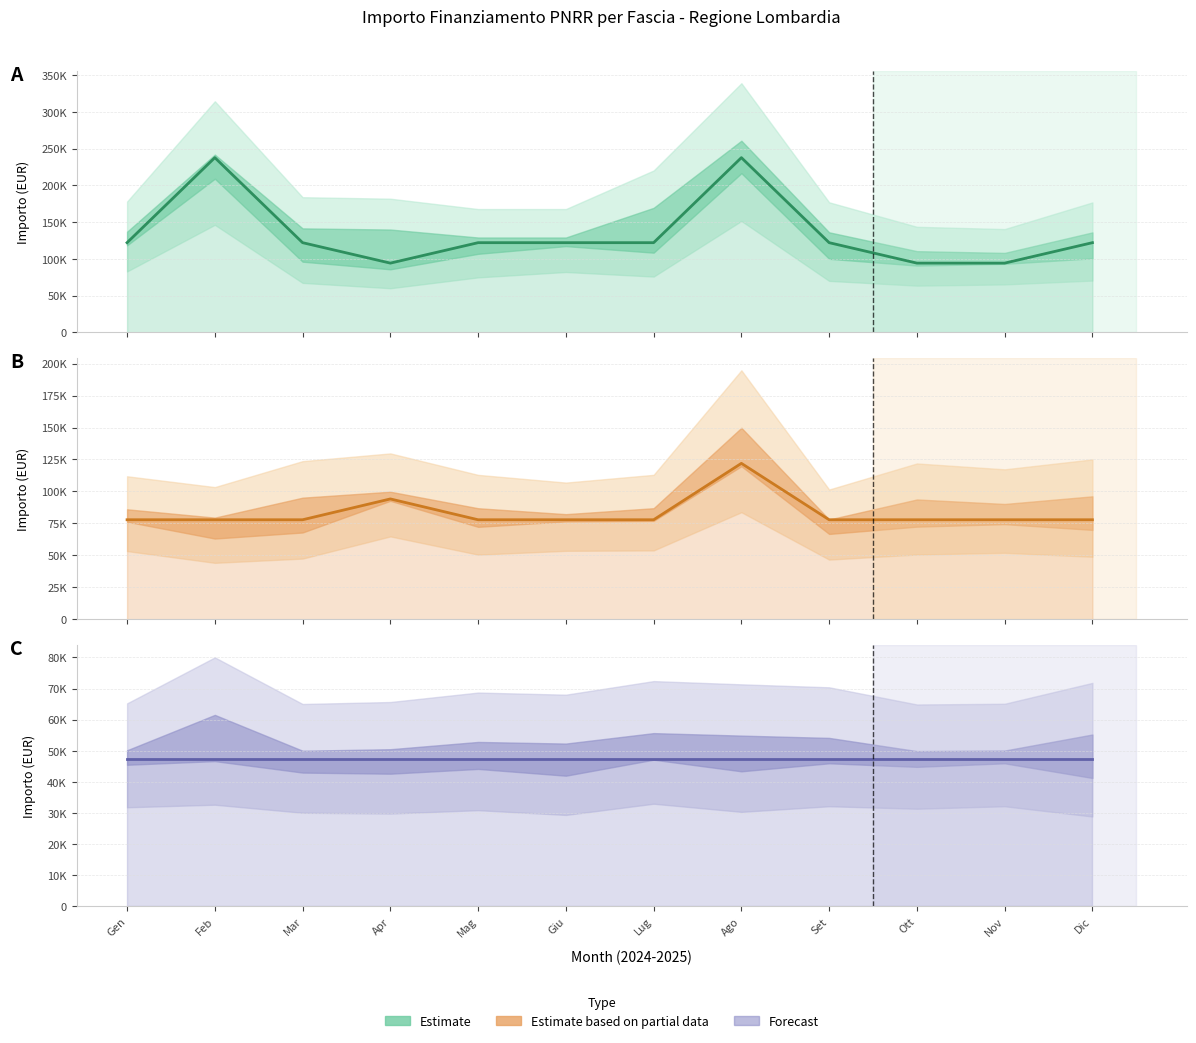

True or false: Fascia A has more than 1 points higher than both neighbors.

True